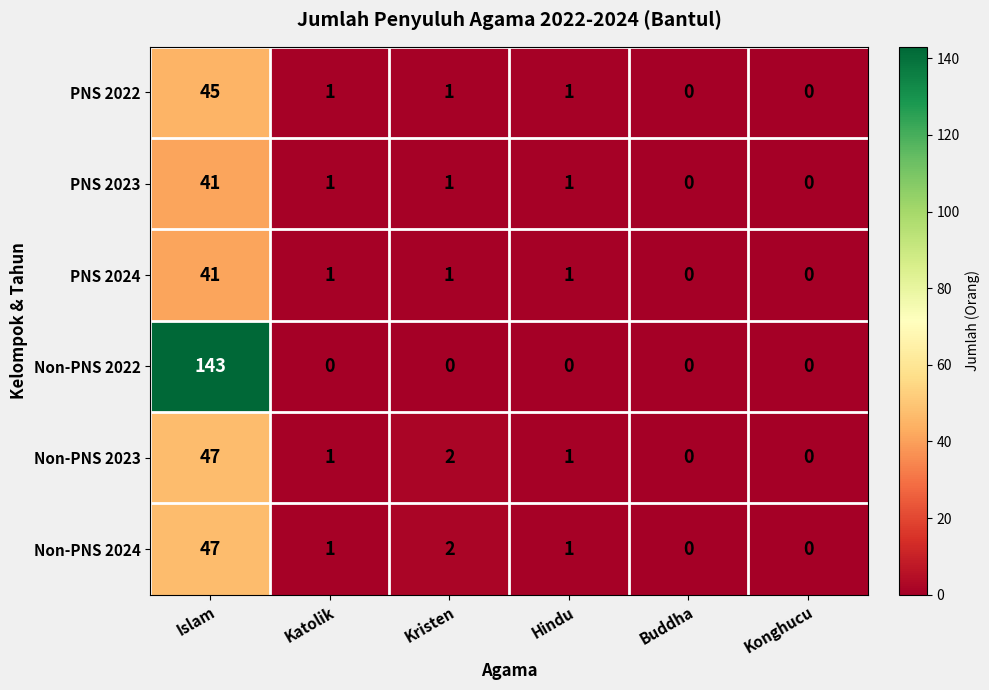

What is the greatest value displayed?

143